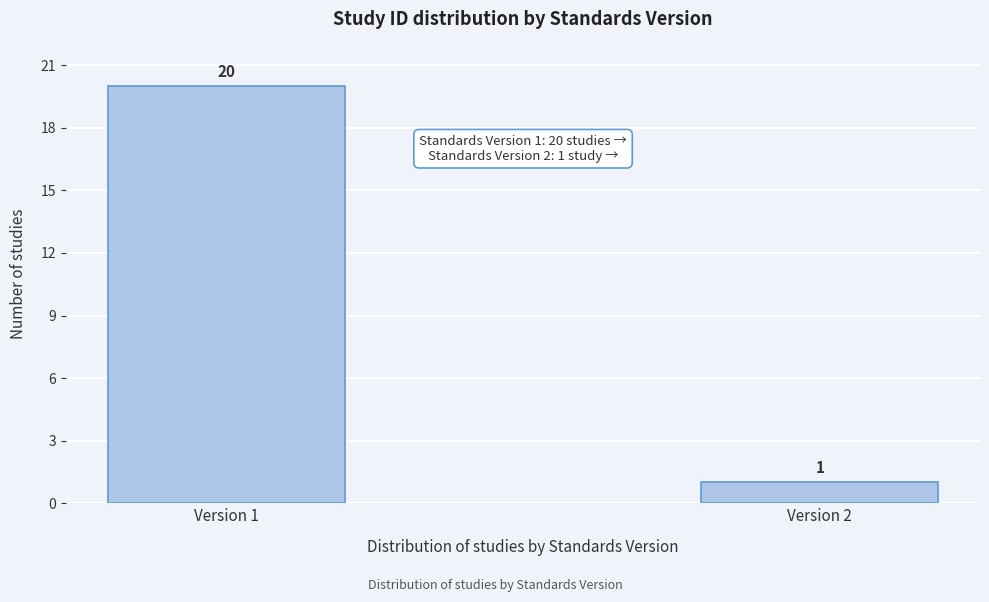

Reading left to right, list all the values displayed in this chart.

Version 1=20	Version 2=1